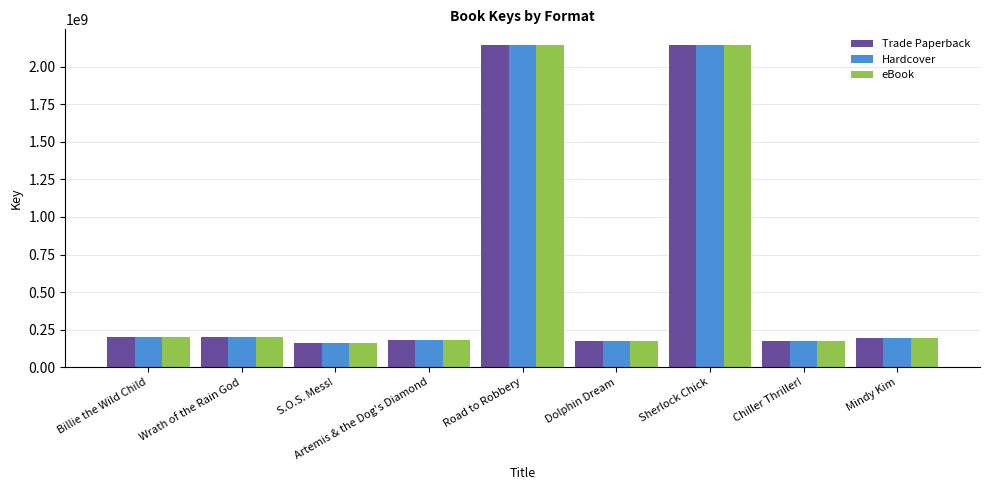

What is the minimum value for Hardcover?

162307404